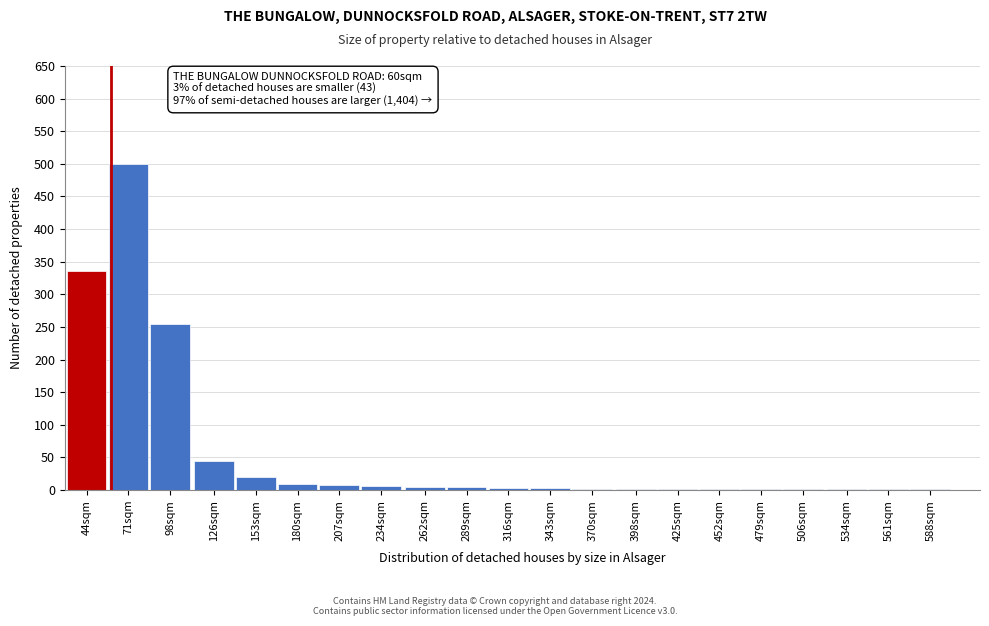

What is the greatest value displayed?

500